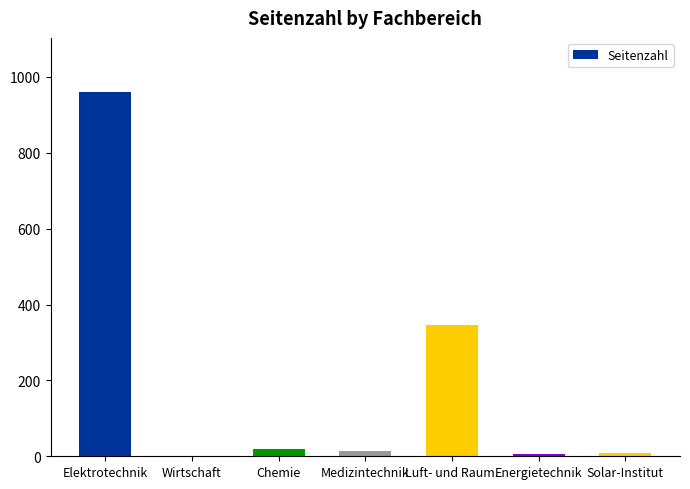

True or false: the data shows 421 at Elektrotechnik.

False